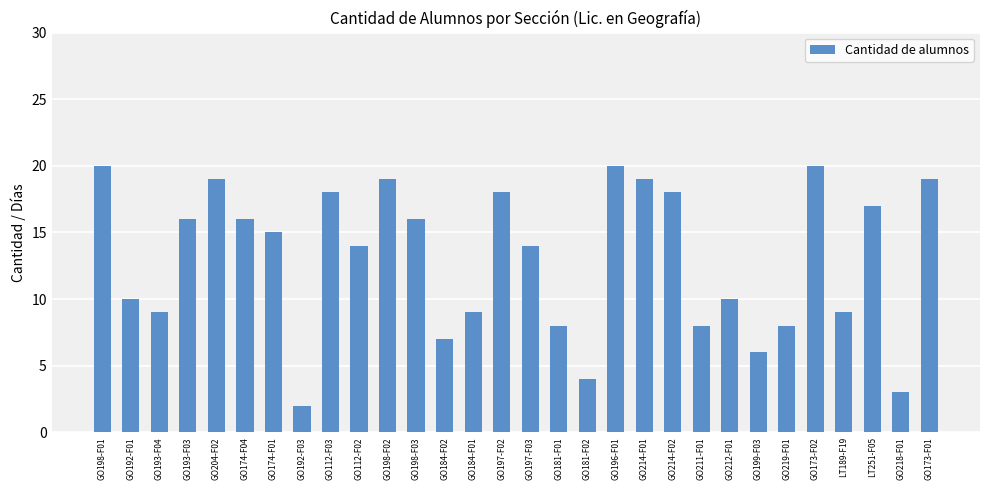

How many categories are shown in the chart?

30